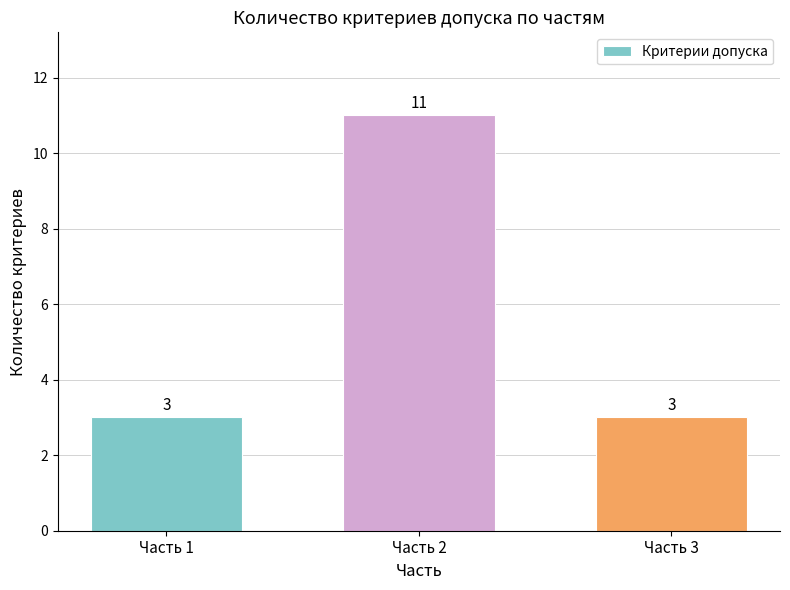

How many values are between 3 and 11?

3